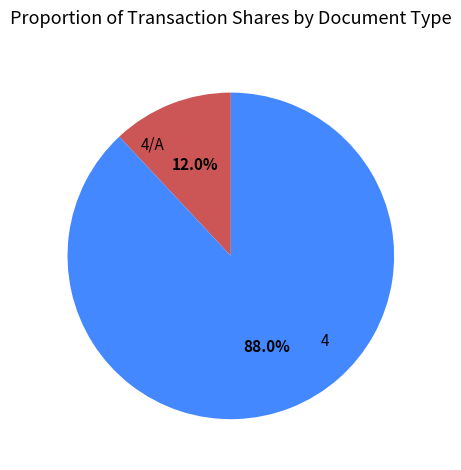

What is the smallest slice in the pie chart?

4/A